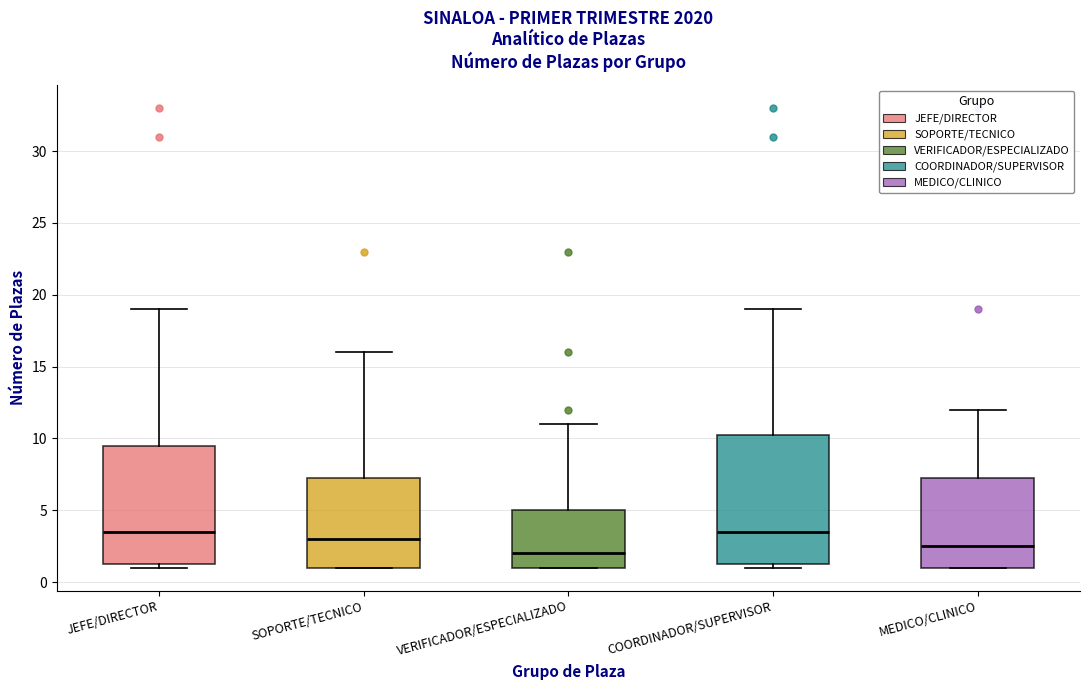

Comparing the boxes themselves (not the whiskers), which one is the tallest?

COORDINADOR/SUPERVISOR